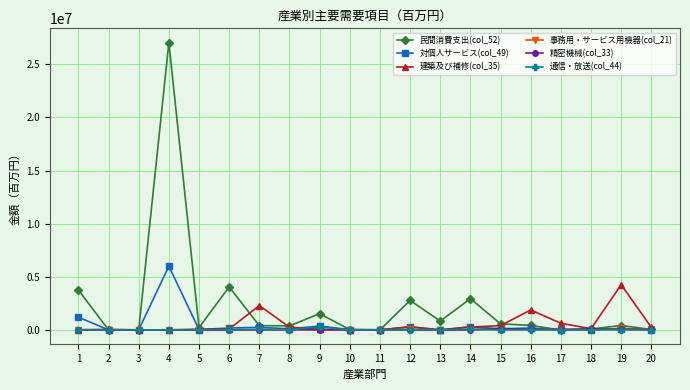

True or false: 通信・放送(col_44) has more than 1 interior local peaks.

True